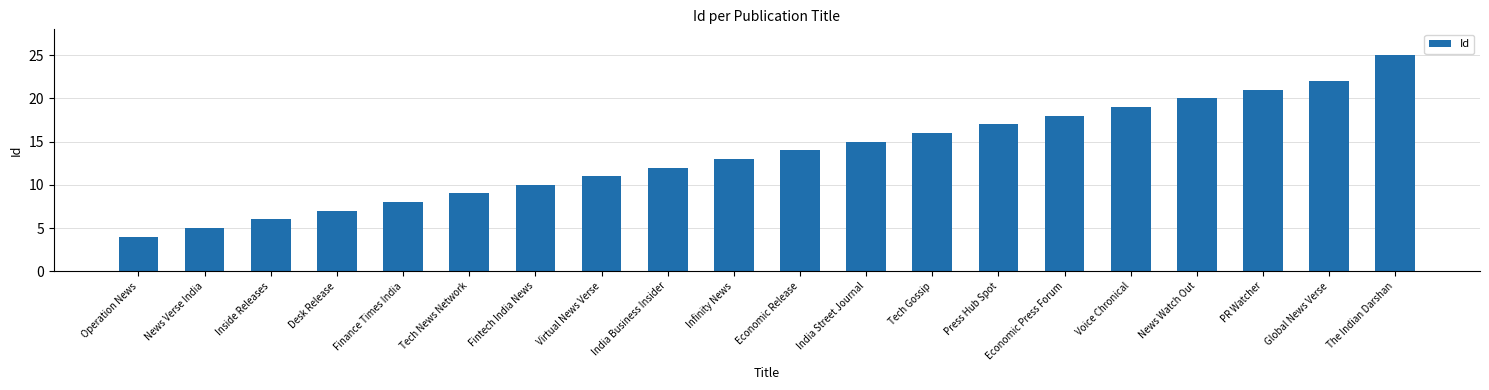

What is the label of the 20th bar from the left?

The Indian Darshan